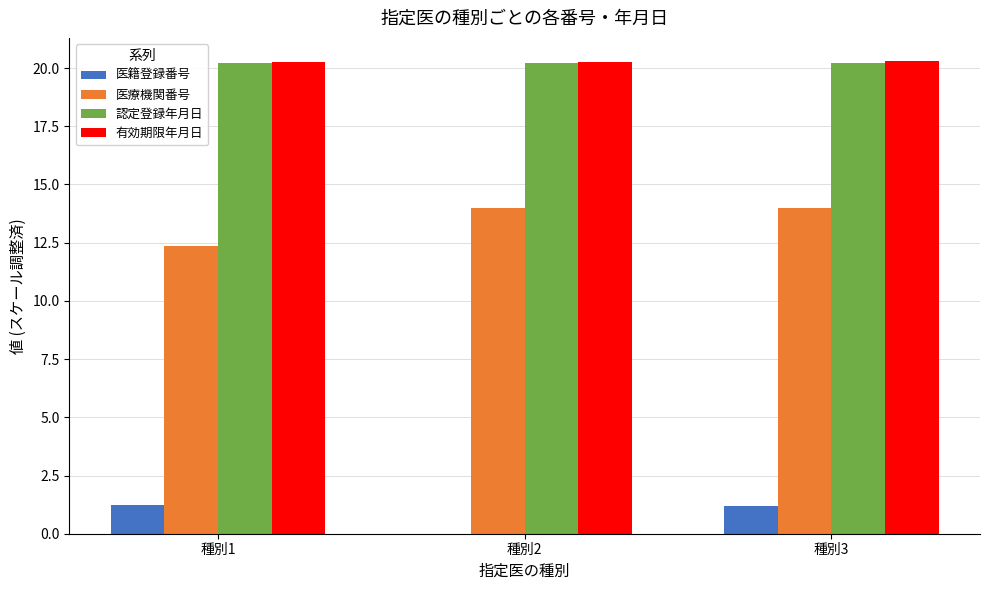

Does the chart contain stacked bars?

No